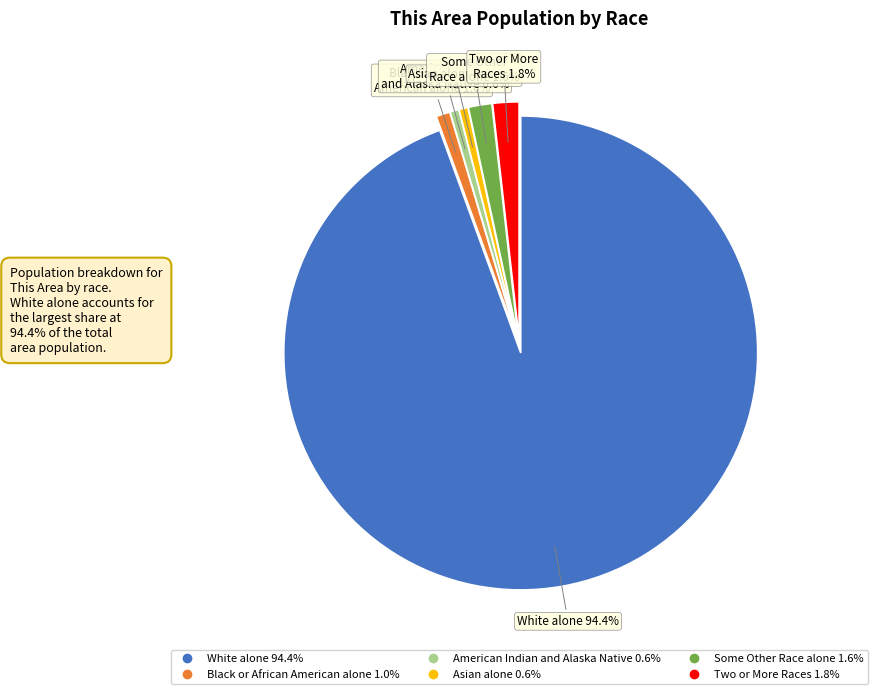

Is there any slice that represents more than half of the pie?

Yes